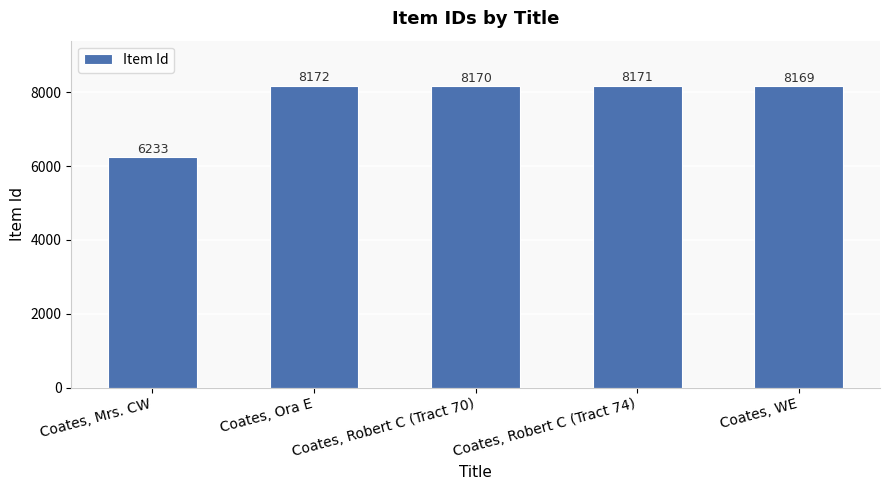

Reading left to right, list all the values displayed in this chart.

6233	8172	8170	8171	8169